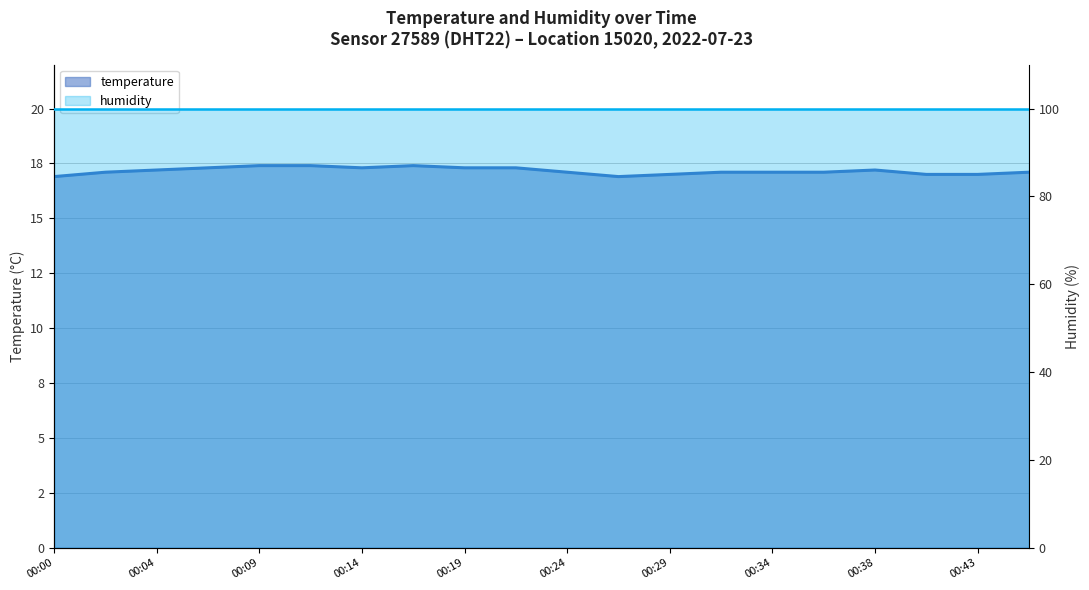

What is the value of the 12th point from the left?

16.9